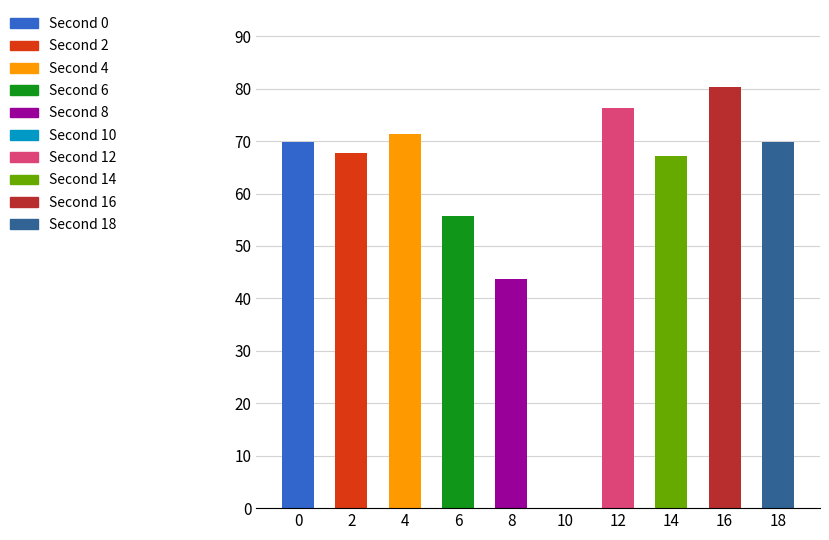

What is the change in value from 10 to 14?

+67.2